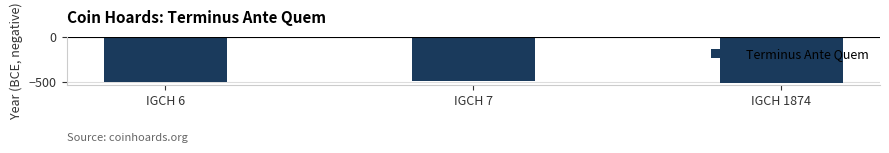

How many values are below -500?

1